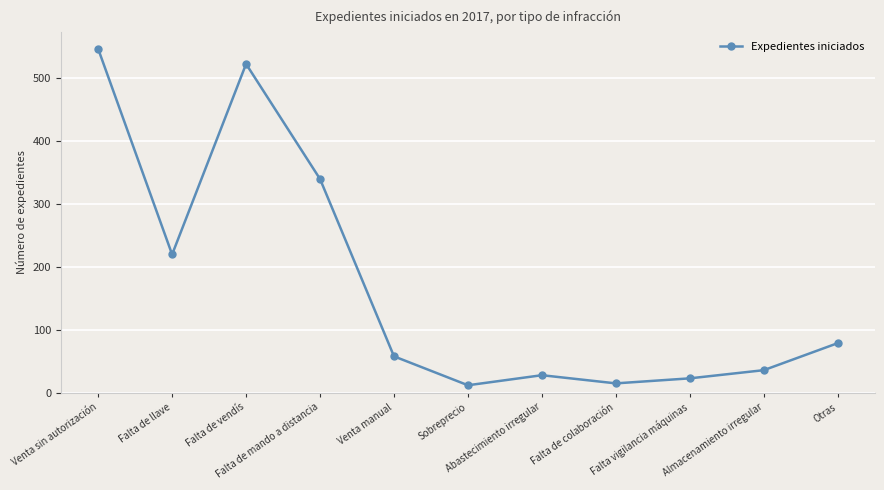

What is the value of the 5th point from the left?

58